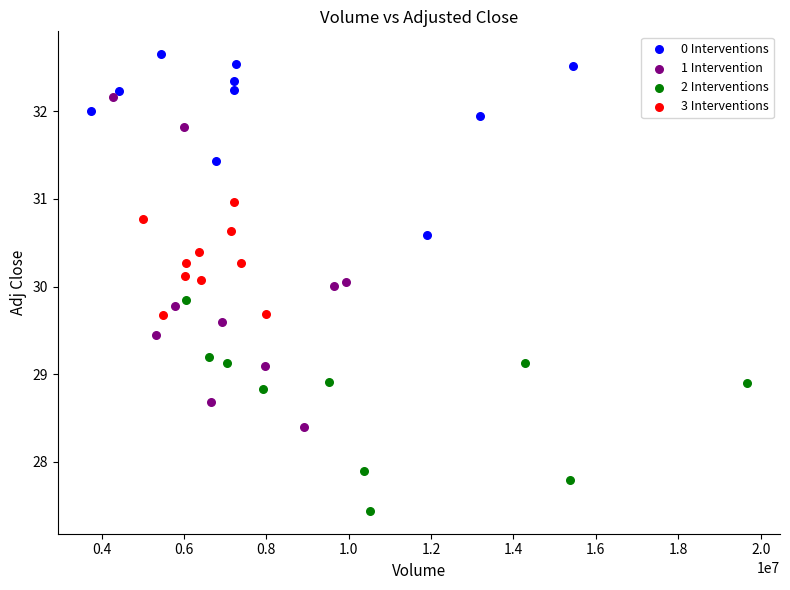

Which series reaches the minimum Y coordinate?

2 Interventions